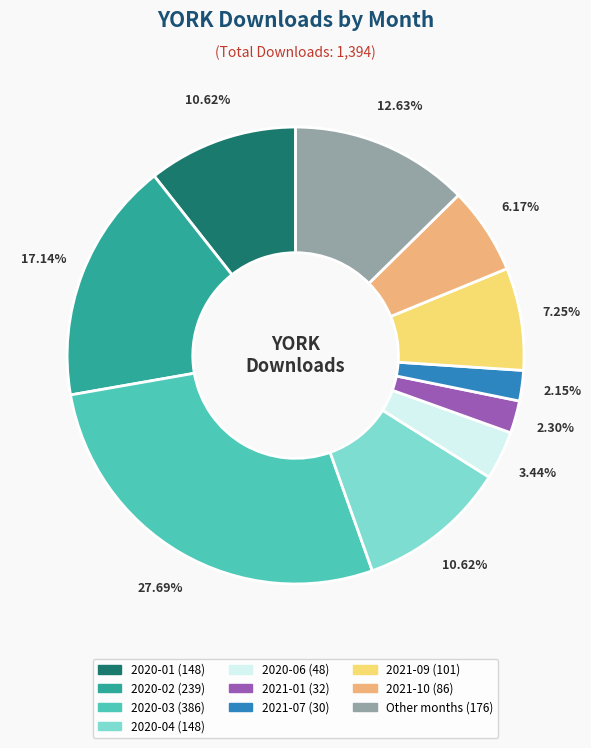

Is there a majority slice in this chart?

No